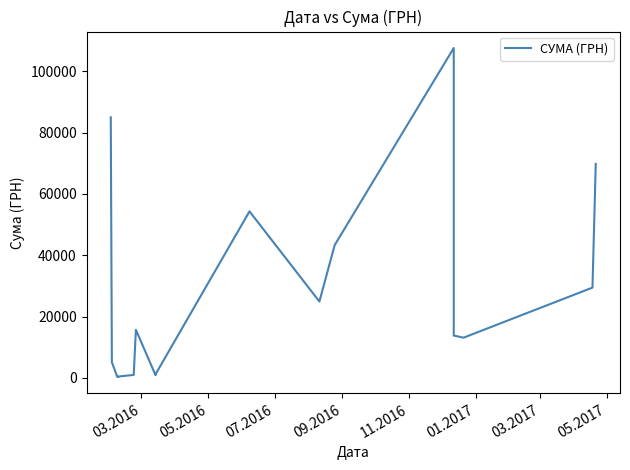

The chart shows a value of 45471.1 at 03.2016. True or false?

False